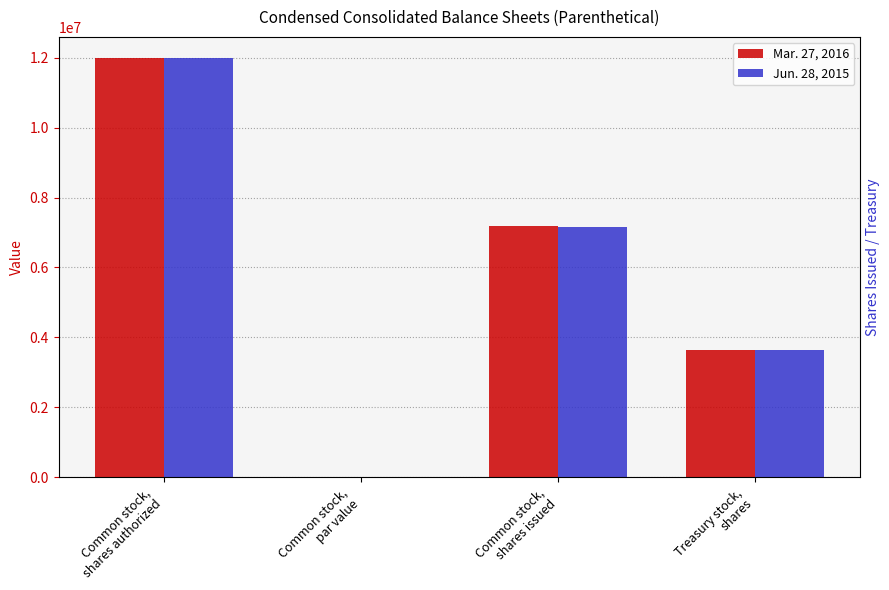

Where does the Mar. 27, 2016 series first go above 7188363?

Common stock,
shares authorized